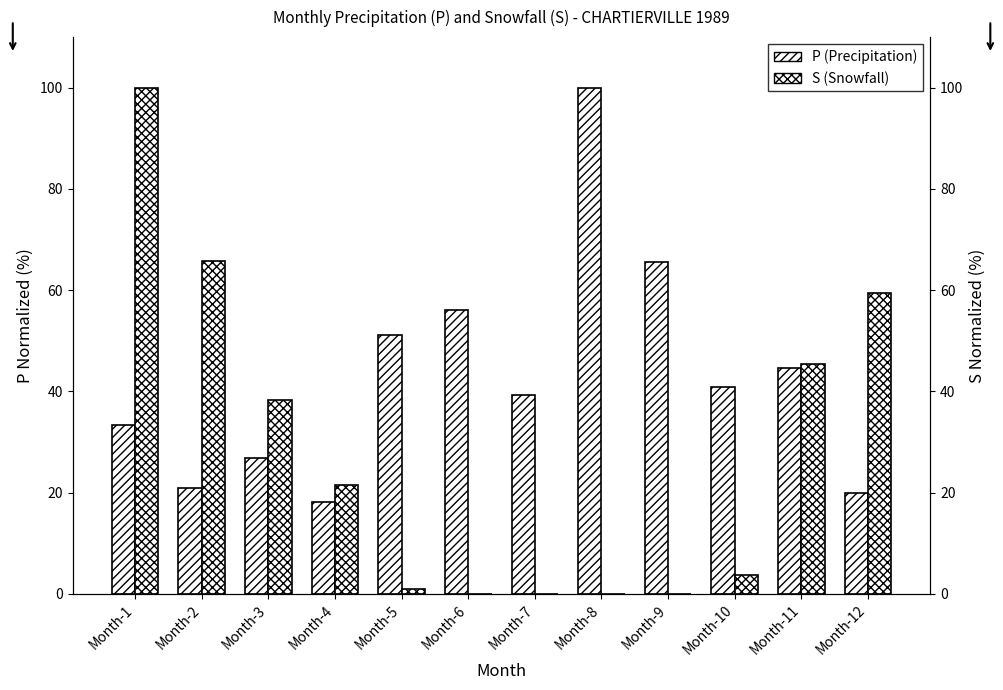

How many data points in P (Precipitation) are less than 40?

6